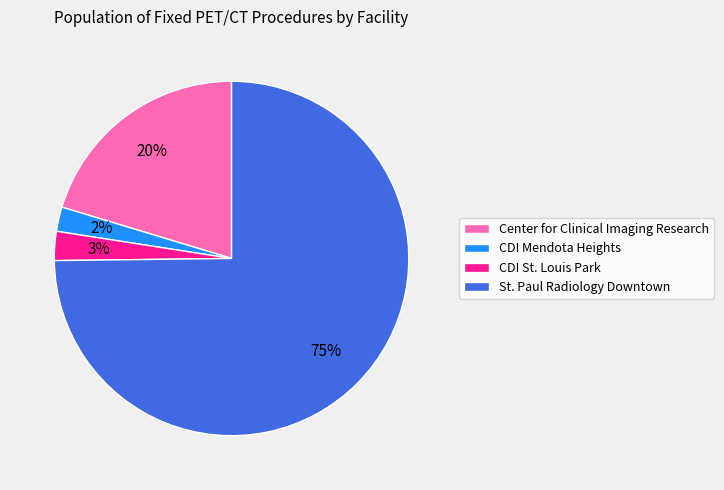

To the nearest percent, what percentage of the pie is CDI Mendota Heights?

2%